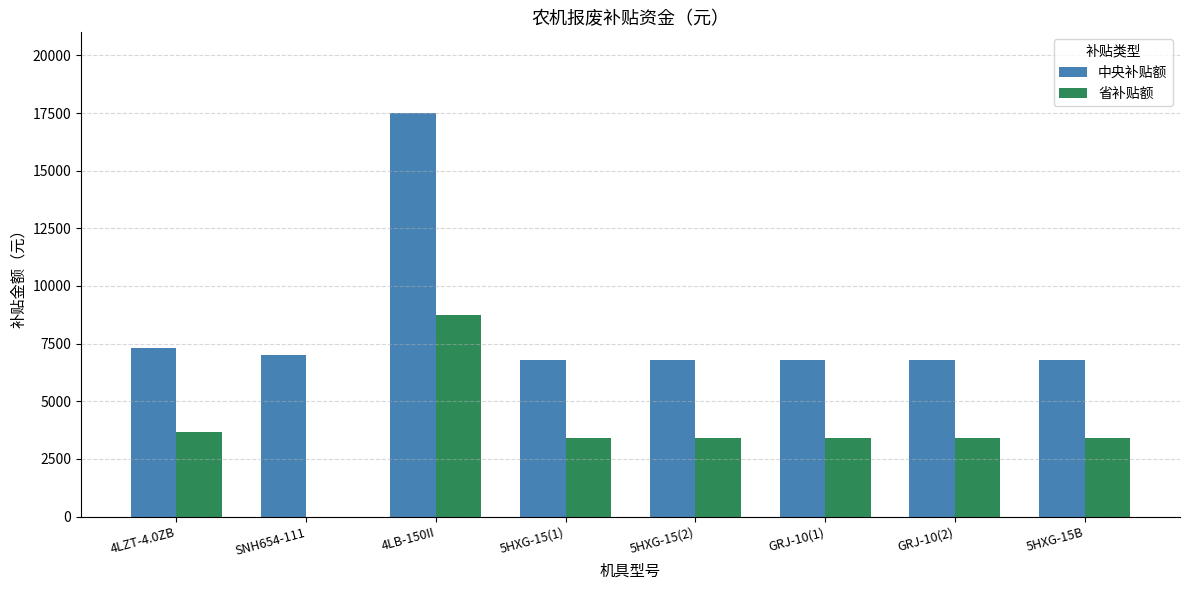

How many values in the 中央补贴额 series exceed 6780?

3